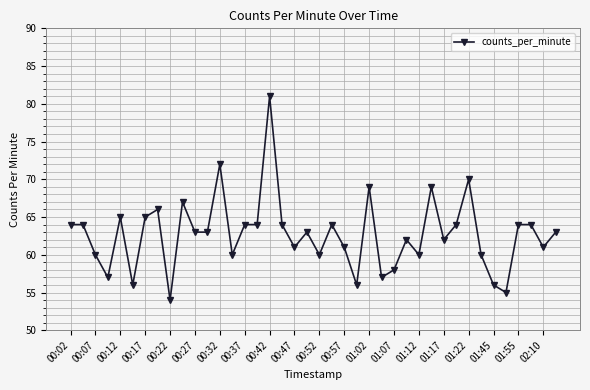

What is the difference between the second highest and second lowest values?

17